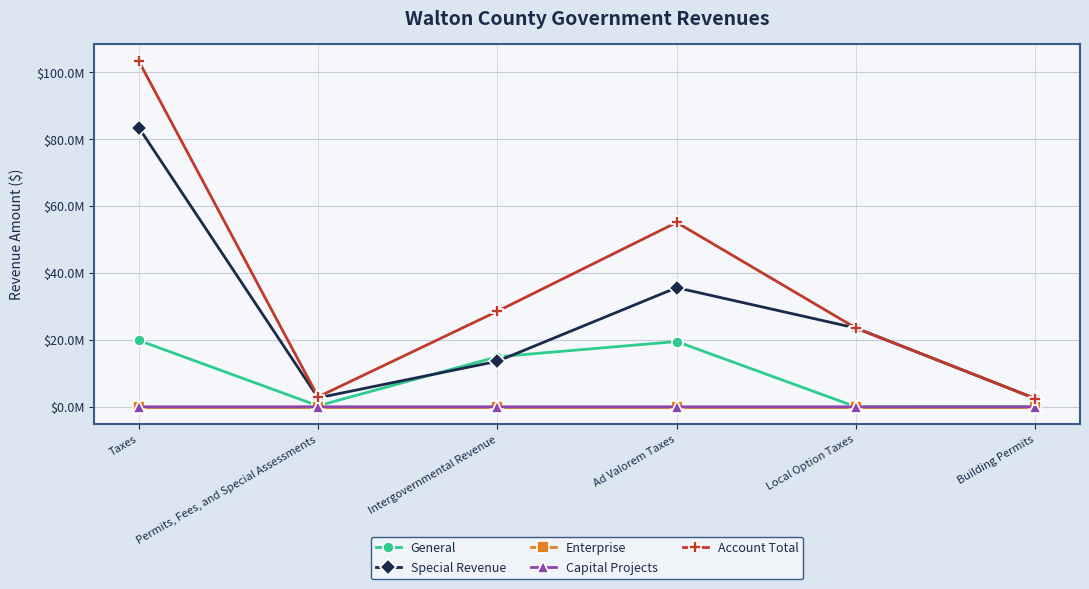

Reading left to right, extract all data points from this chart.

General: 19840169	290805	14937037	19491860	0	7400
Special Revenue: 83407553	2667221	13597065	35586738	23524494	2459973
Enterprise: 0	0	0	0	0	0
Capital Projects: 87	0	0	87	0	0
Account Total: 103247809	2958026	28534102	55078685	23524494	2467373